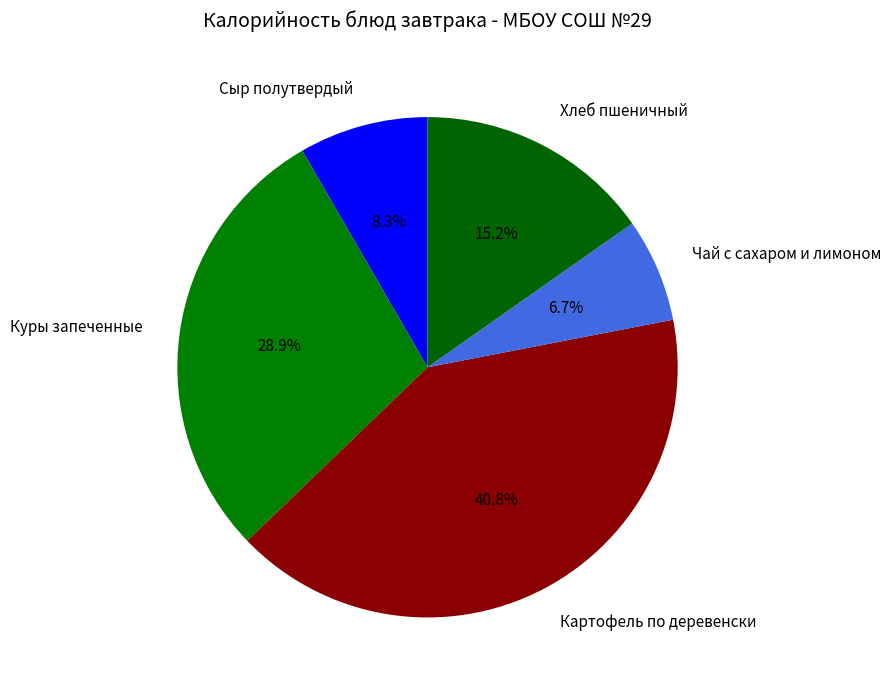

How many slices are in this pie chart?

5